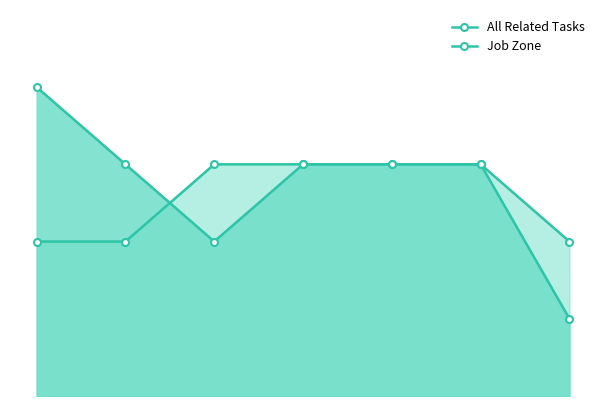

How many lines are shown in the chart?

2